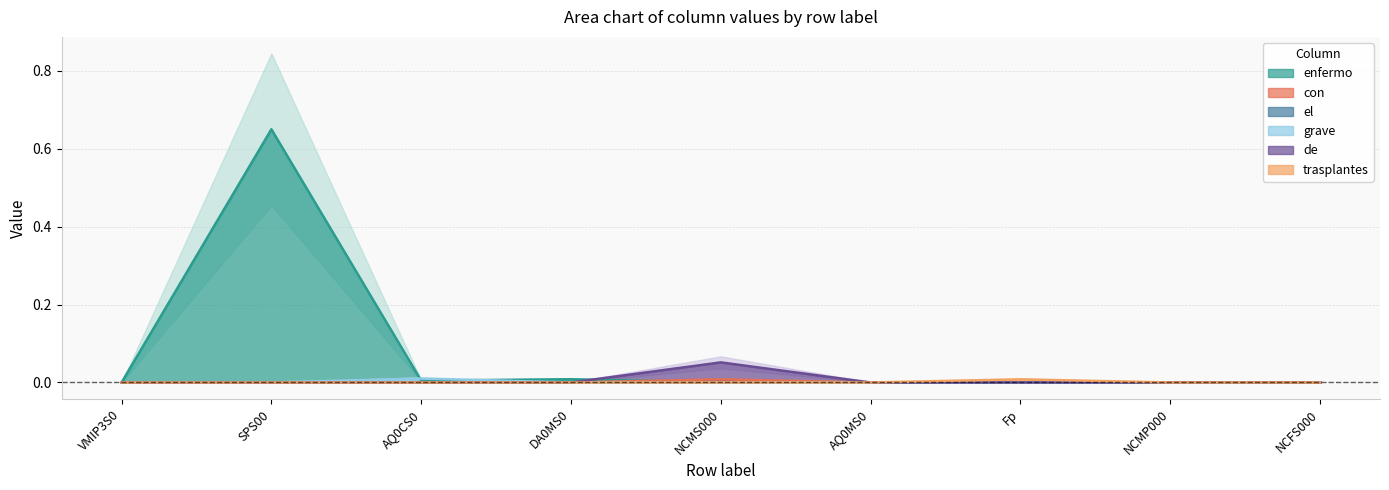

Rank the categories by trasplantes value from lowest to highest.

VMIP3S0, SPS00, AQ0CS0, DA0MS0, NCMS000, AQ0MS0, NCMP000, NCFS000, Fp